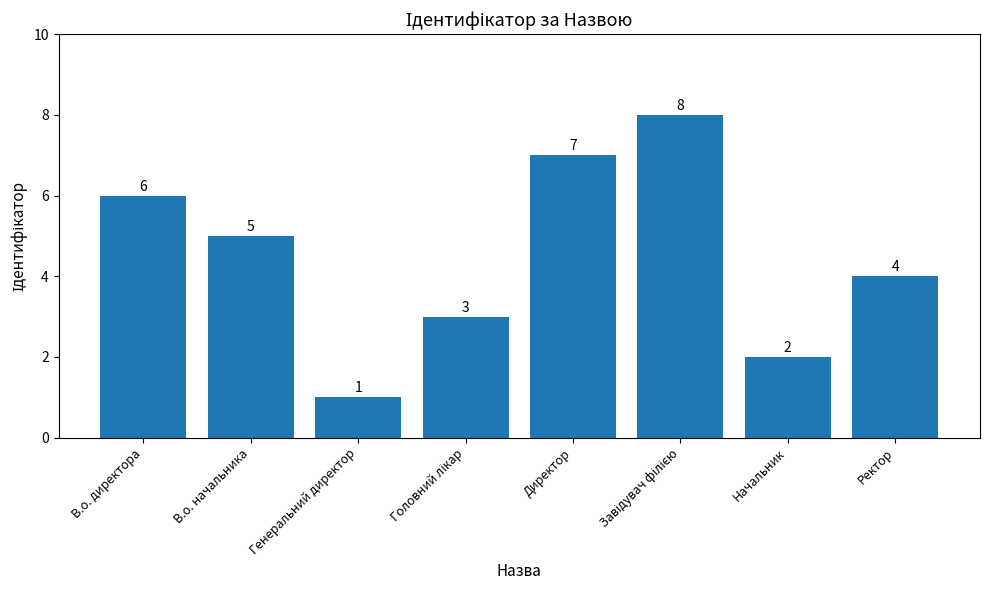

What is the value of the 5th bar from the left?

7